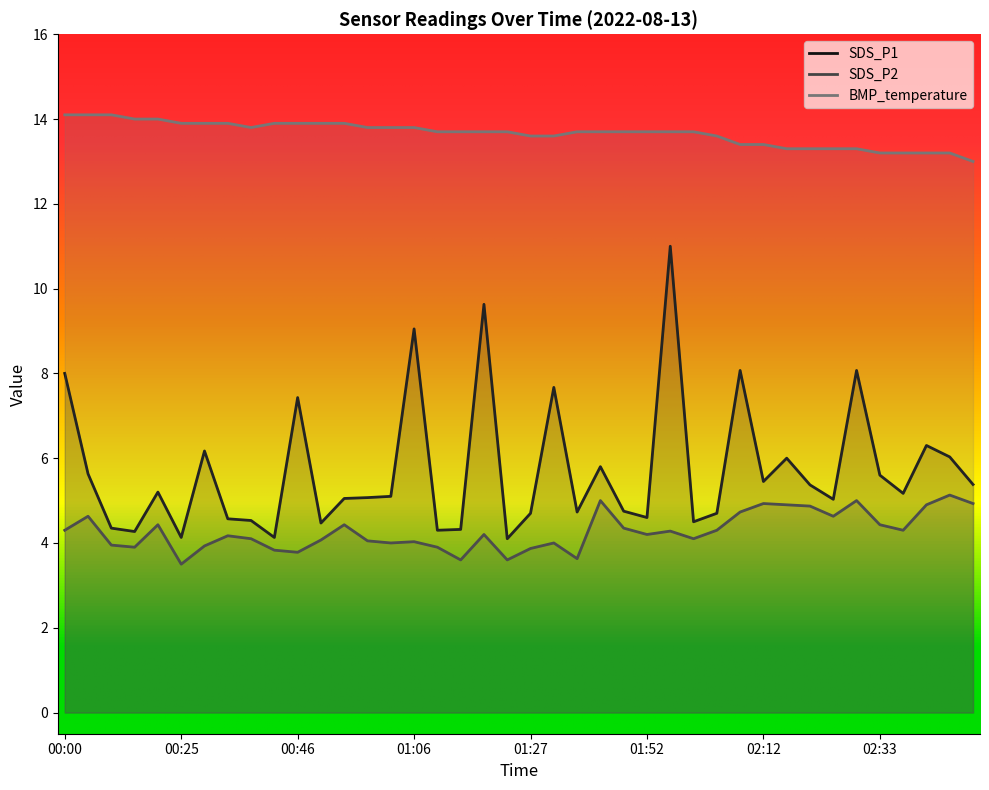

List the series in order of their overall mean, lowest first.

SDS_P2, SDS_P1, BMP_temperature